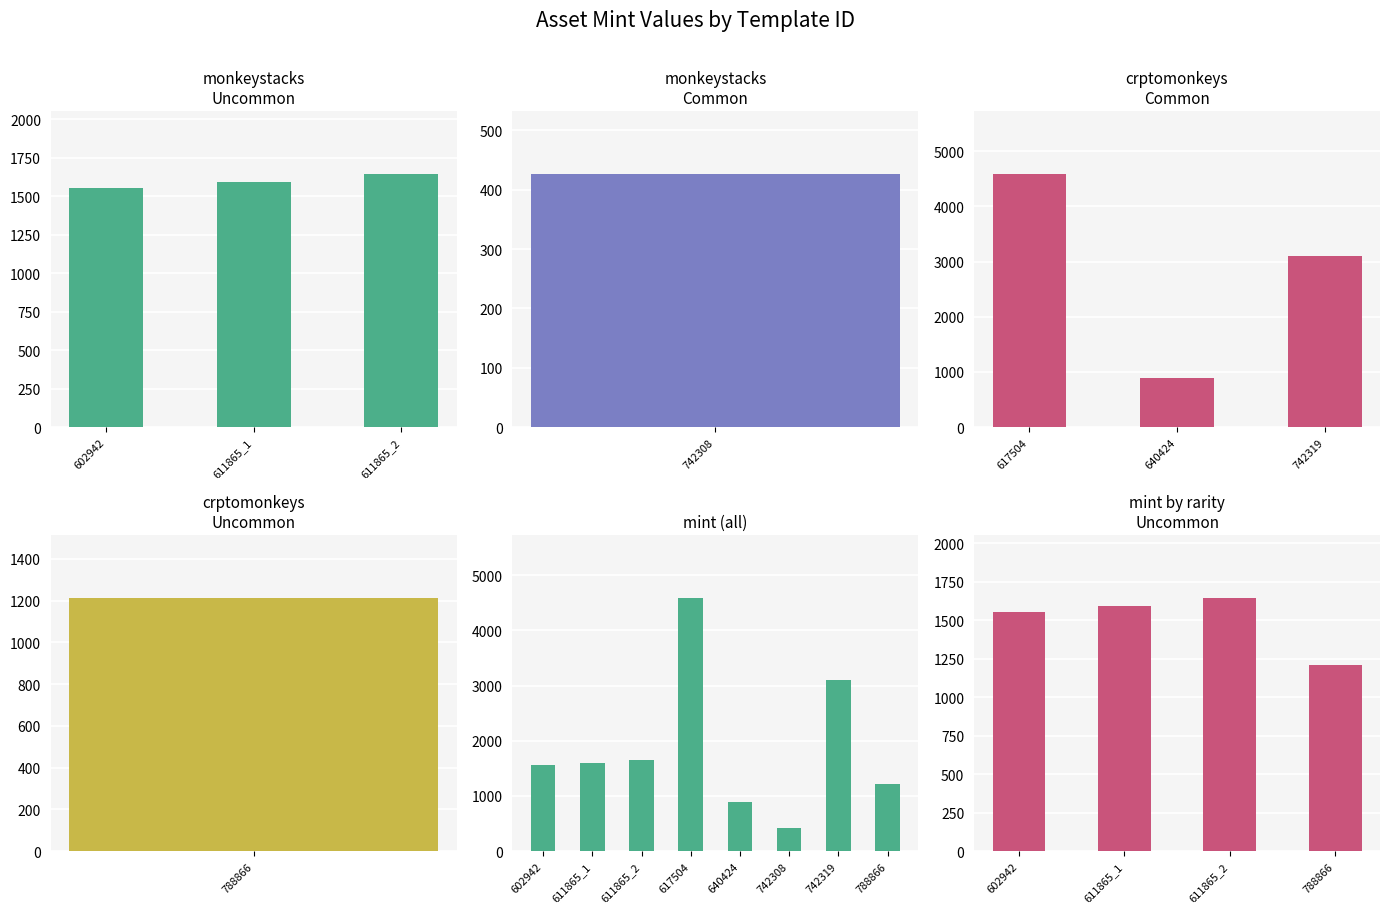

Rank the categories by value from lowest to highest.

742308, 640424, 788866, 602942, 611865_1, 611865_2, 742319, 617504